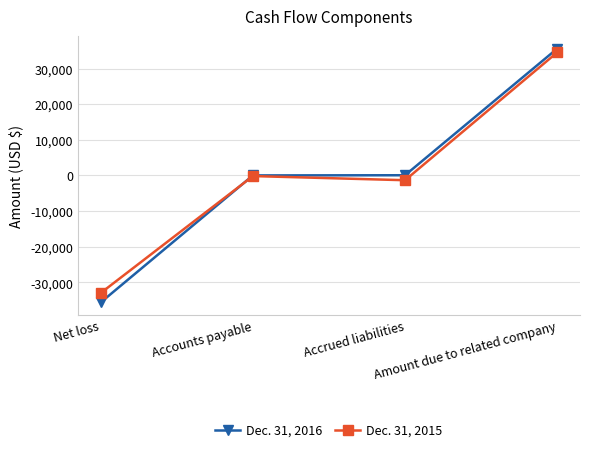

What is the label of the 2nd point from the right?

Accrued liabilities